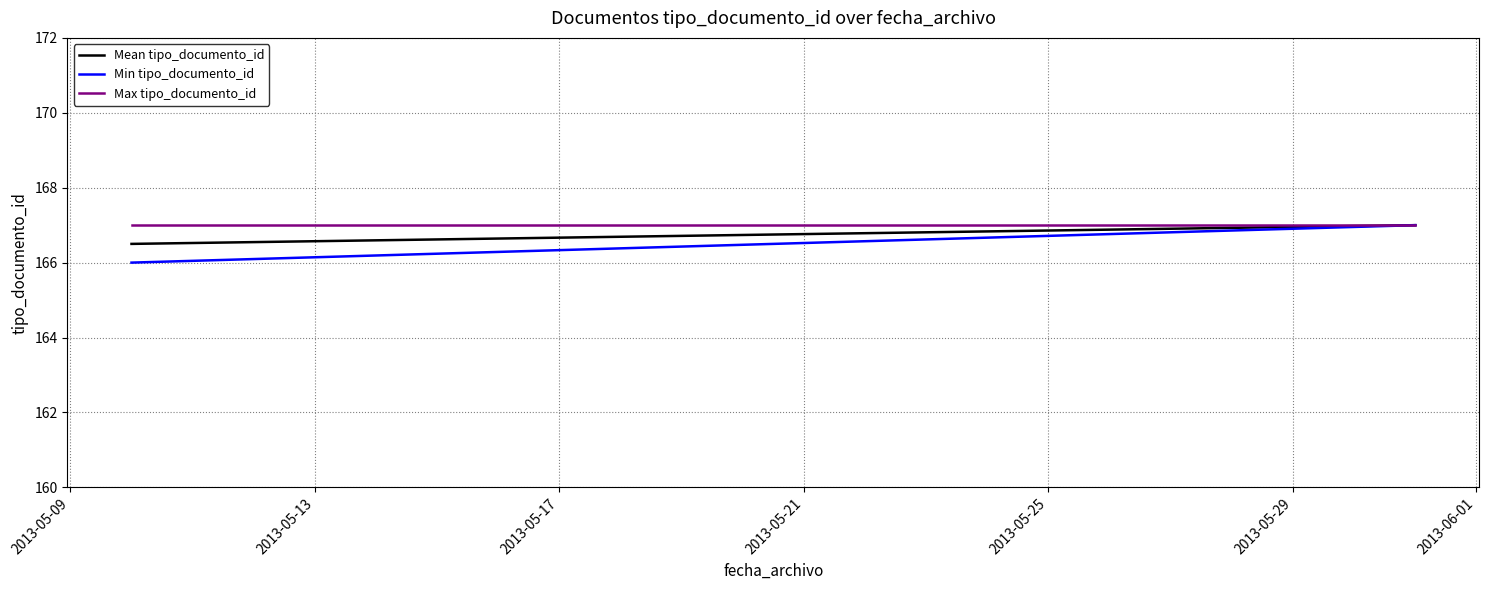

The Max tipo_documento_id series shows 167.0 at 2013-05-13. True or false?

True